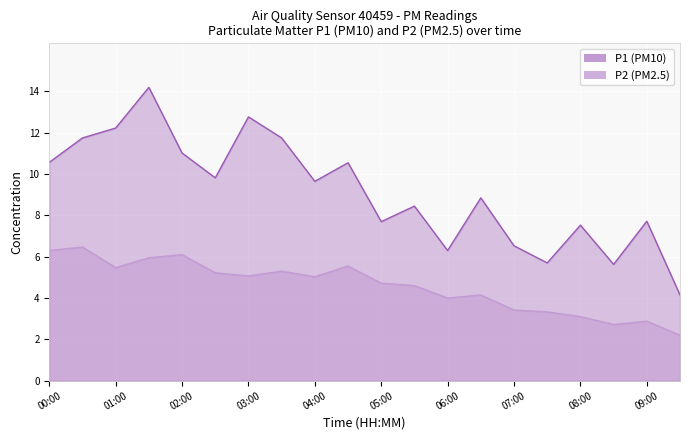

What is the label of the 9th point from the right?

05:30